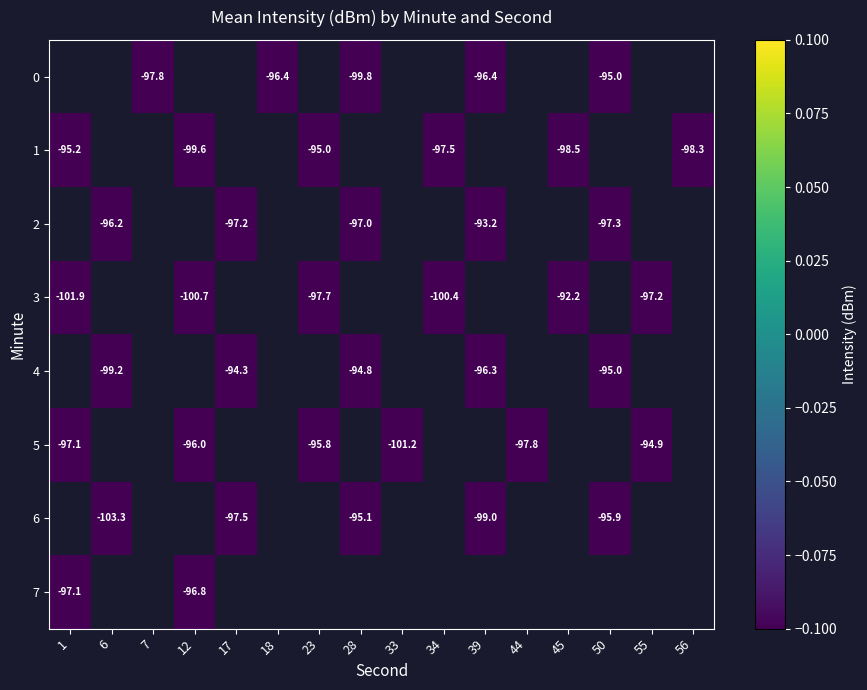

What is the maximum value shown in the chart?

-92.2